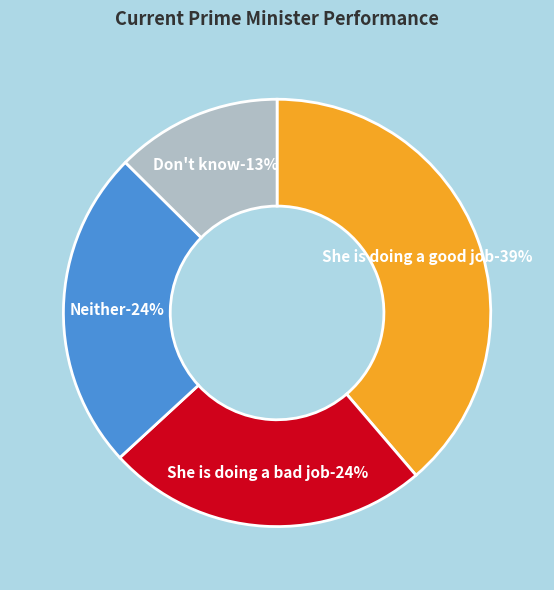

Combined, what portion of the pie is Neither and She is doing a bad job?

48.7%